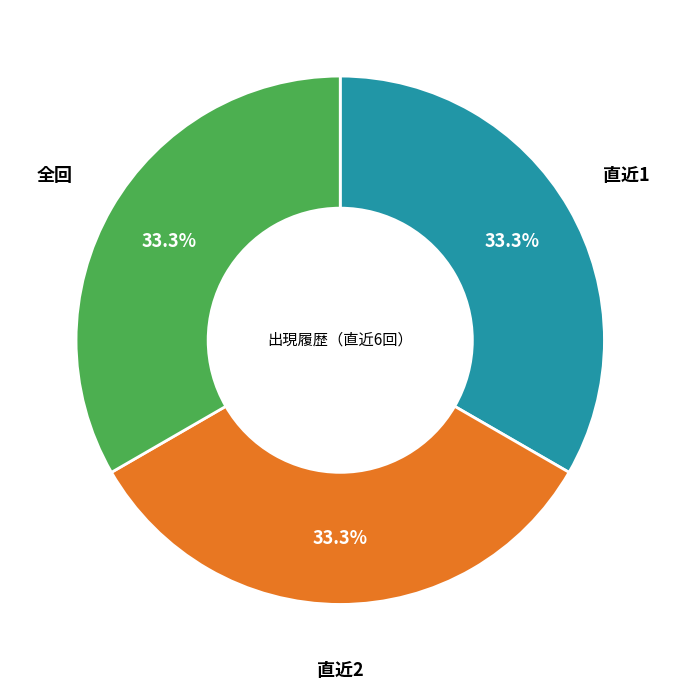

Is there any slice that represents more than half of the pie?

No